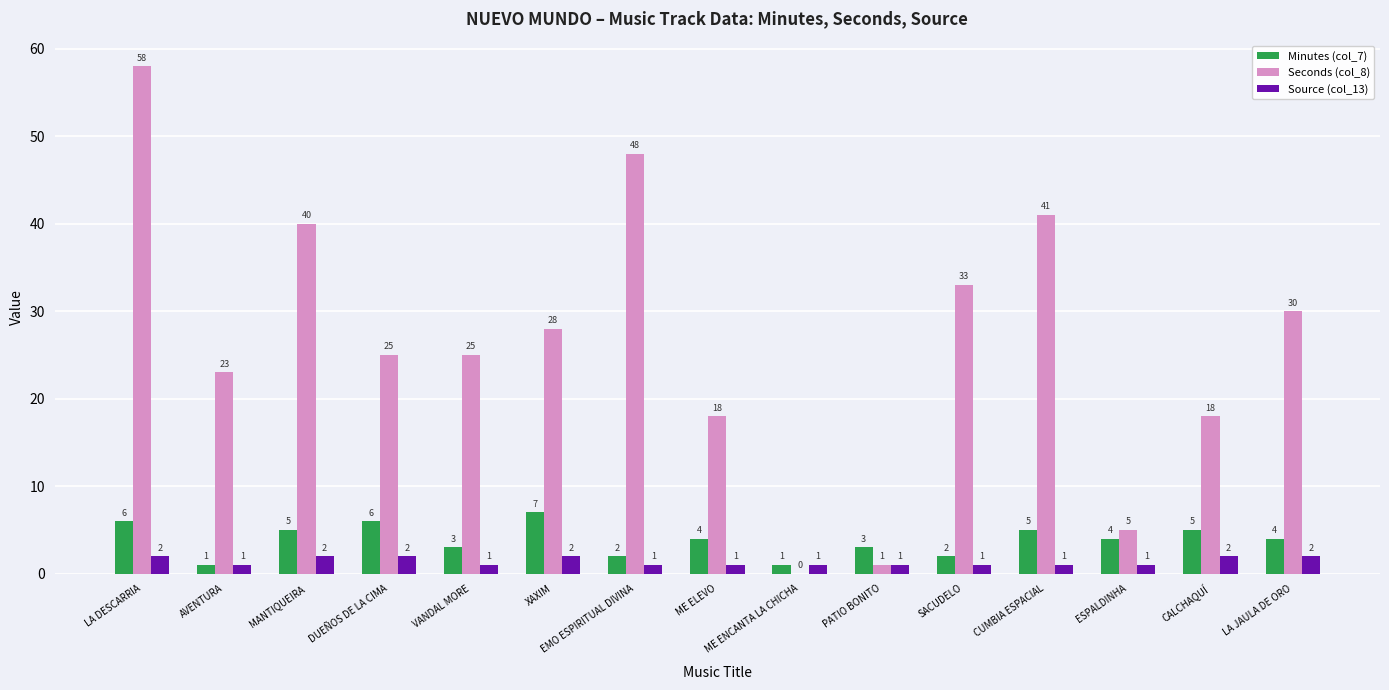

The value of Seconds (col_8) at LA DESCARRIA is 58. True or false?

True